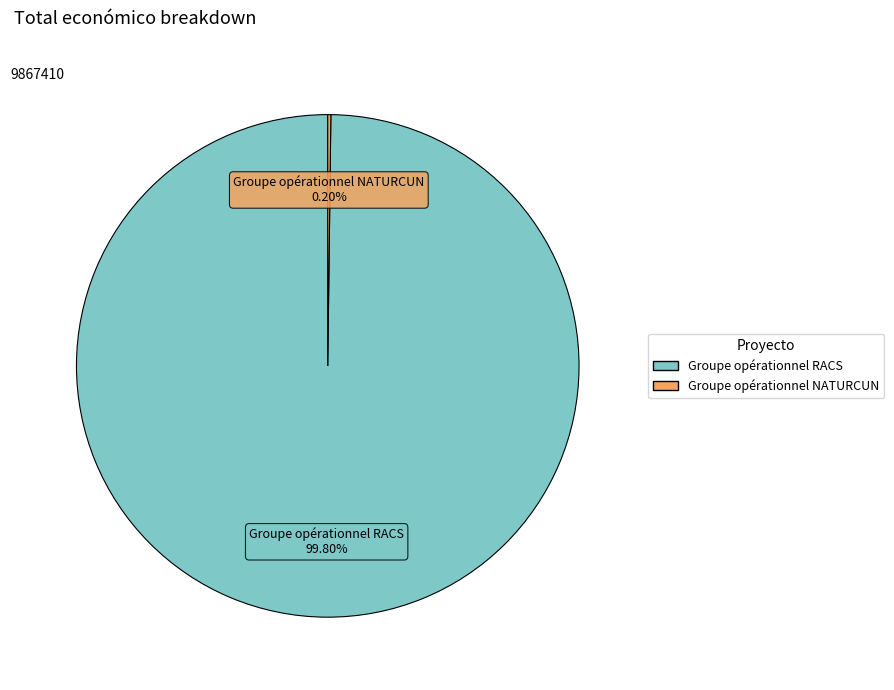

Which category has the biggest portion of the pie?

Groupe opérationnel RACS